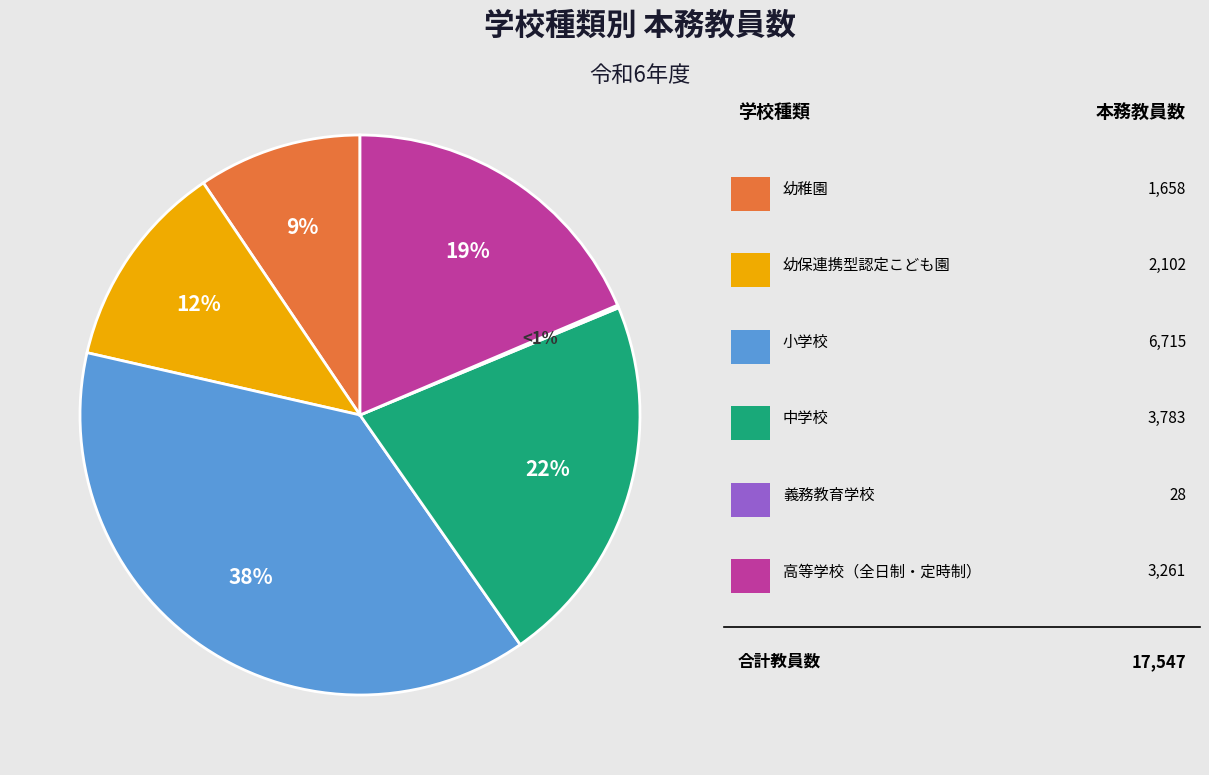

What percentage do 高等学校（全日制・定時制） and 中学校 together represent?

40.1%